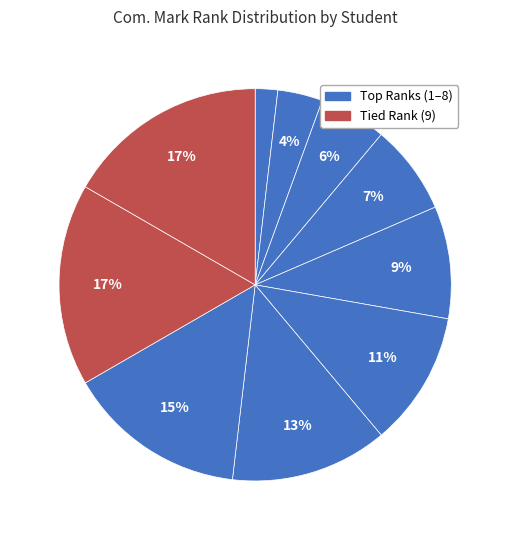

How many segments does this pie chart have?

10